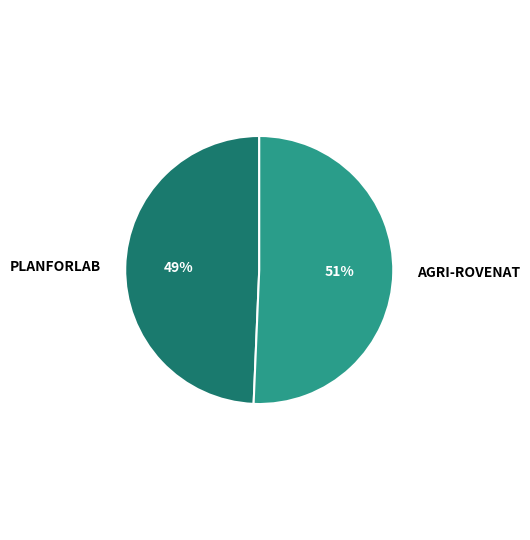

What is the smallest slice in the pie chart?

PLANFORLAB